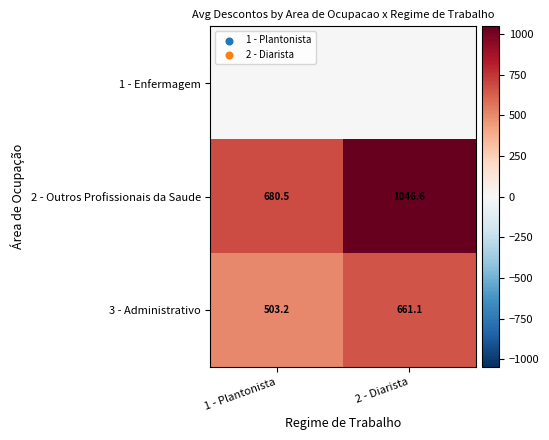

At which category is the sum across all series the highest?

2 - Diarista